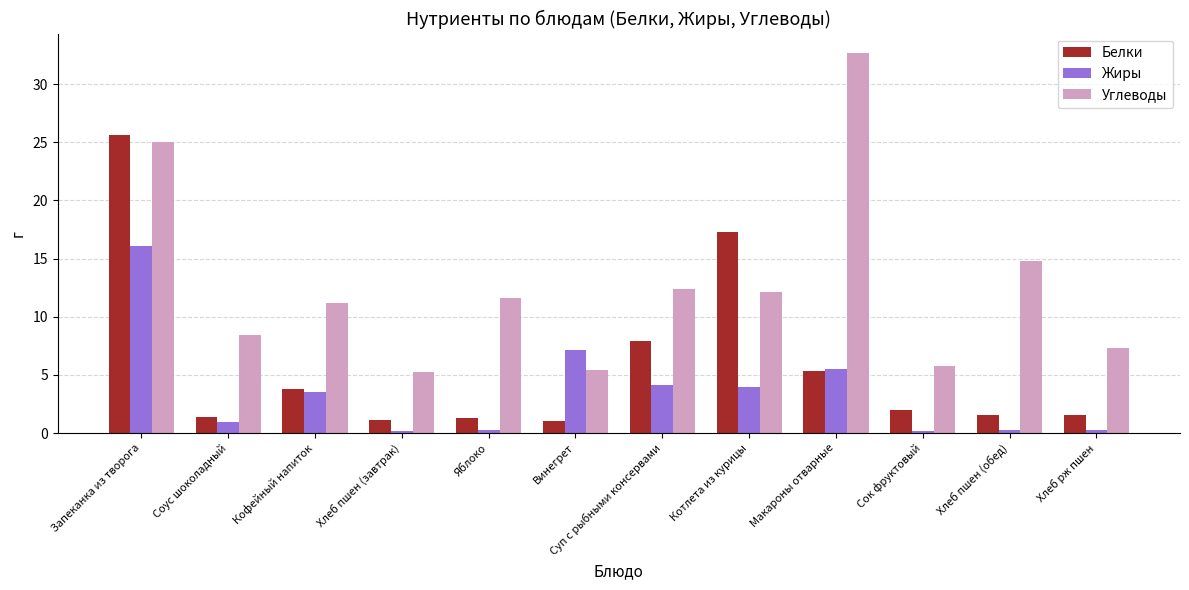

What is the difference between the Углеводы values at Запеканка из творога and Соус шоколадный?

16.6